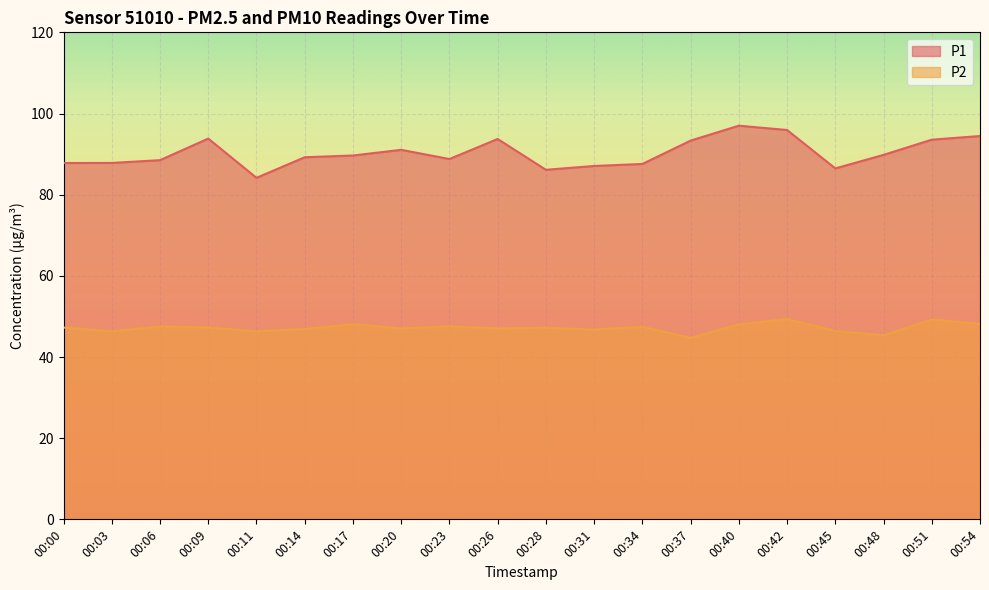

Reading right to left, transcribe all the data shown in this chart.

P1: 00:54=94.5	00:51=93.5	00:48=89.8	00:45=86.5	00:42=95.9	00:40=97.0	00:37=93.3	00:34=87.6	00:31=87.1	00:28=86.1	00:26=93.7	00:23=88.8	00:20=91.0	00:17=89.7	00:14=89.2	00:11=84.2	00:09=93.8	00:06=88.5	00:03=87.8	00:00=87.8
P2: 00:54=48.2	00:51=49.2	00:48=45.3	00:45=46.4	00:42=49.4	00:40=48.0	00:37=44.7	00:34=47.5	00:31=46.8	00:28=47.2	00:26=47.0	00:23=47.6	00:20=47.0	00:17=48.1	00:14=46.9	00:11=46.4	00:09=47.3	00:06=47.5	00:03=46.3	00:00=47.2